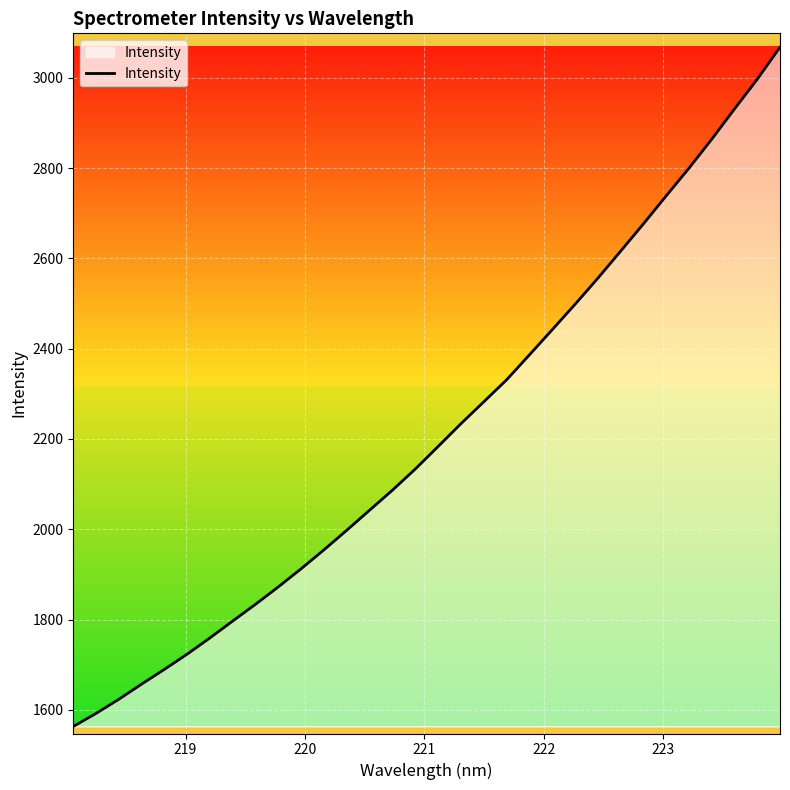

What is the minimum value shown in the chart?

1563.3